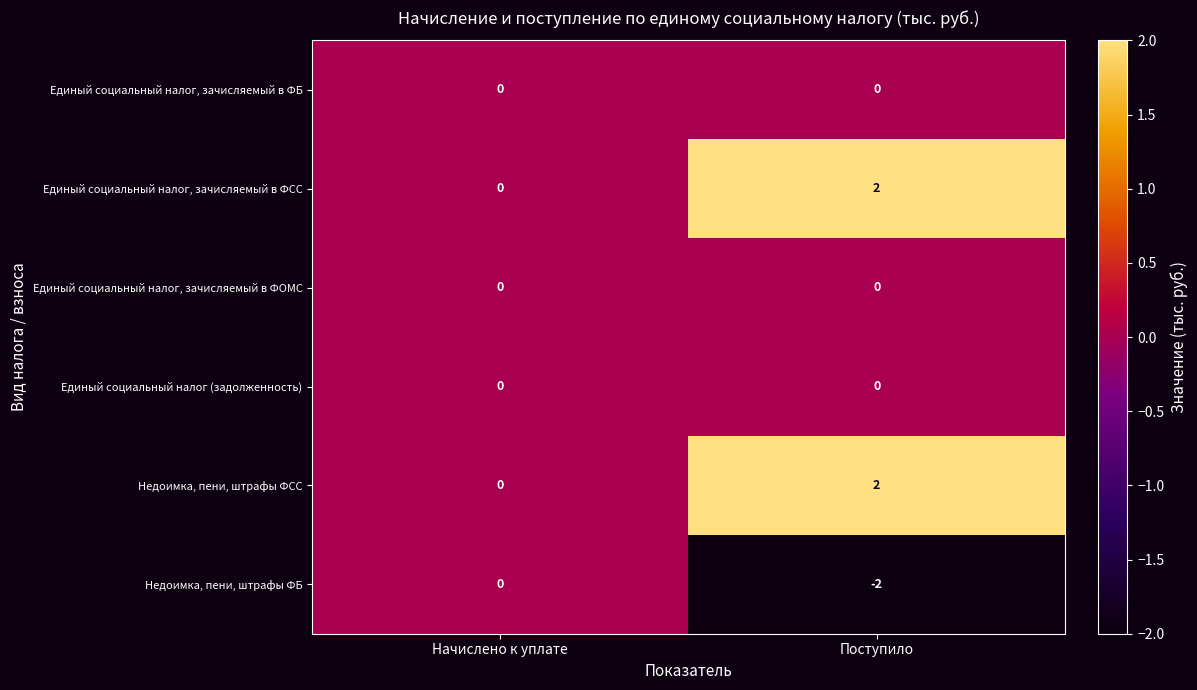

The value of Единый социальный налог, зачисляемый в ФСС at Начислено к уплате is 0. True or false?

True